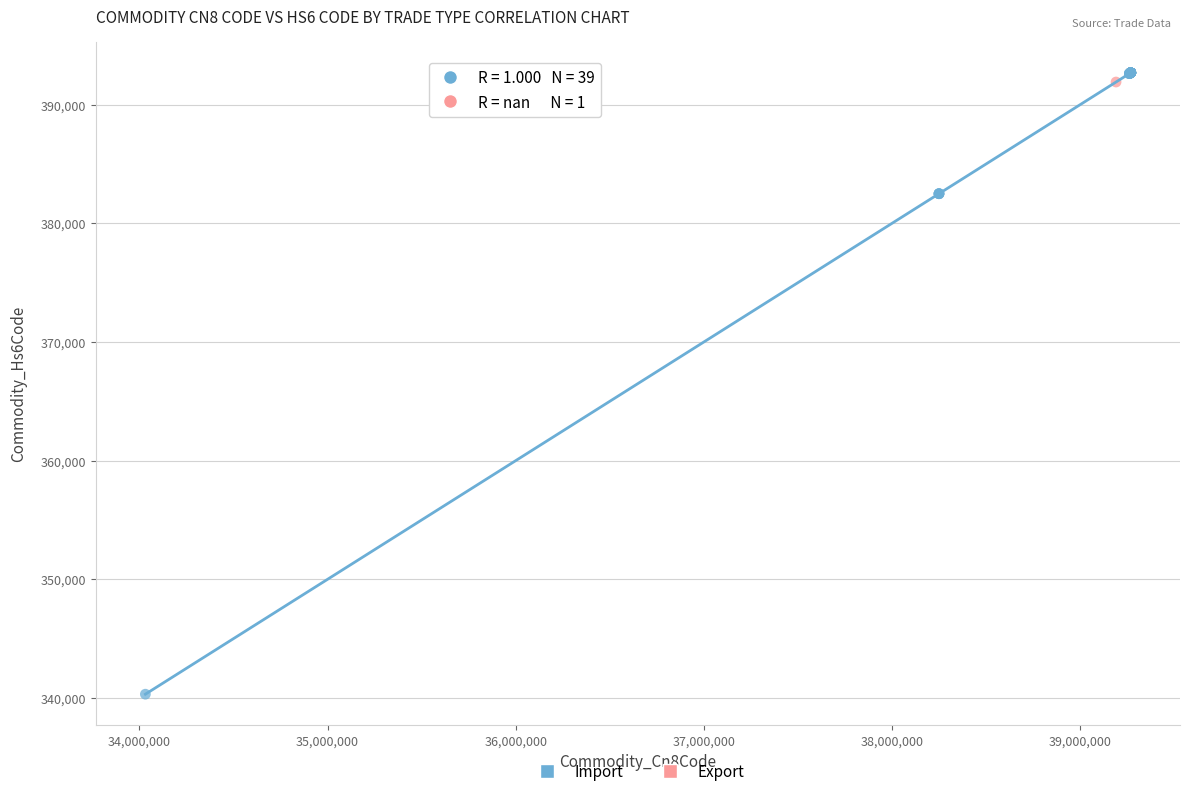

What are all the series names shown in the legend?

Import, Export